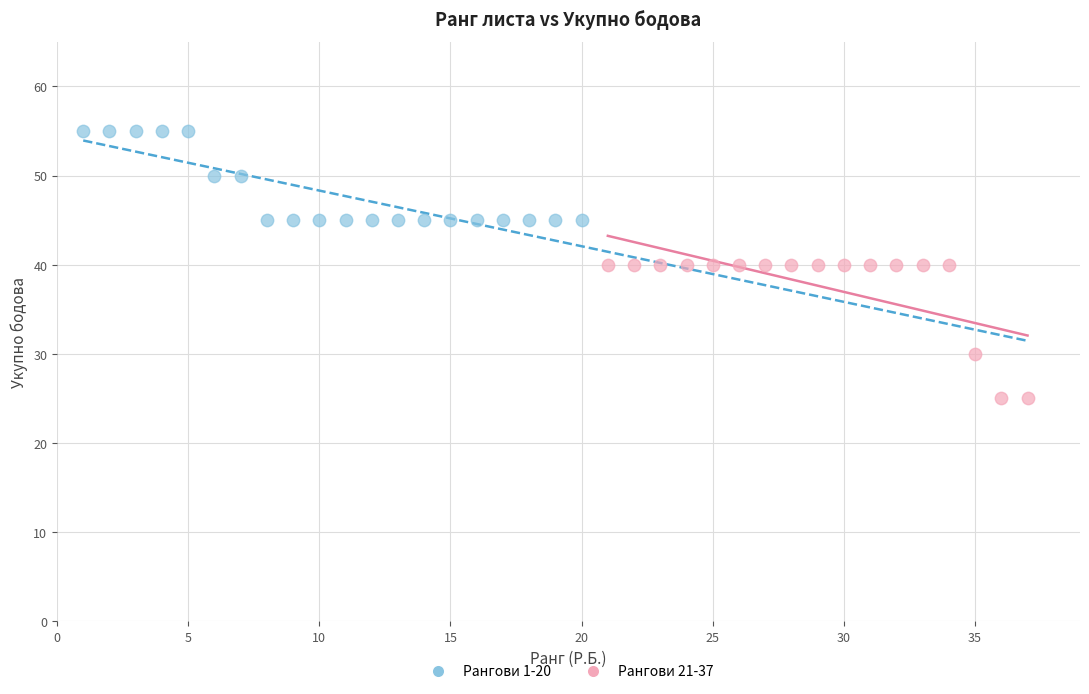

Which series reaches the maximum Y coordinate?

Рангови 1-20